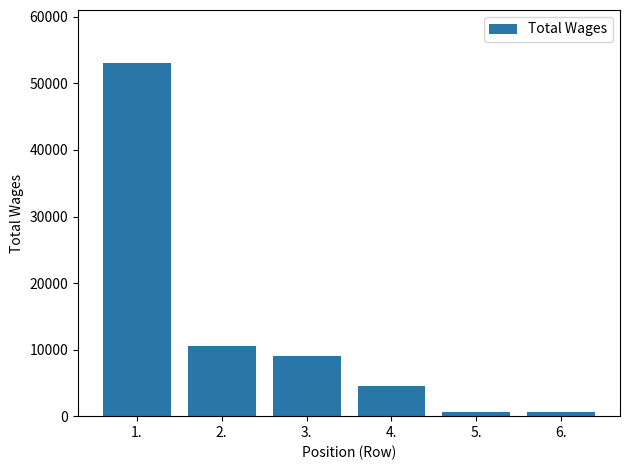

What is the difference between the second highest and minimum values?

9961